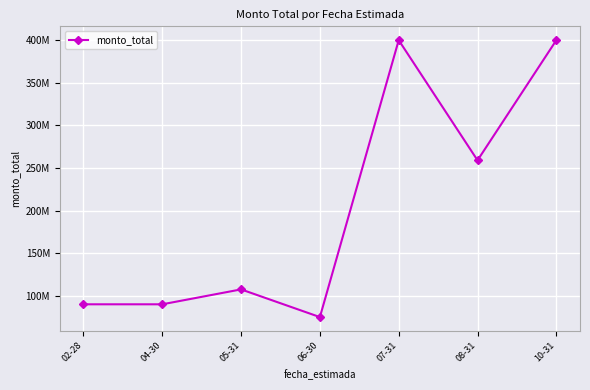

Is this an area chart (filled region under the line)?

No